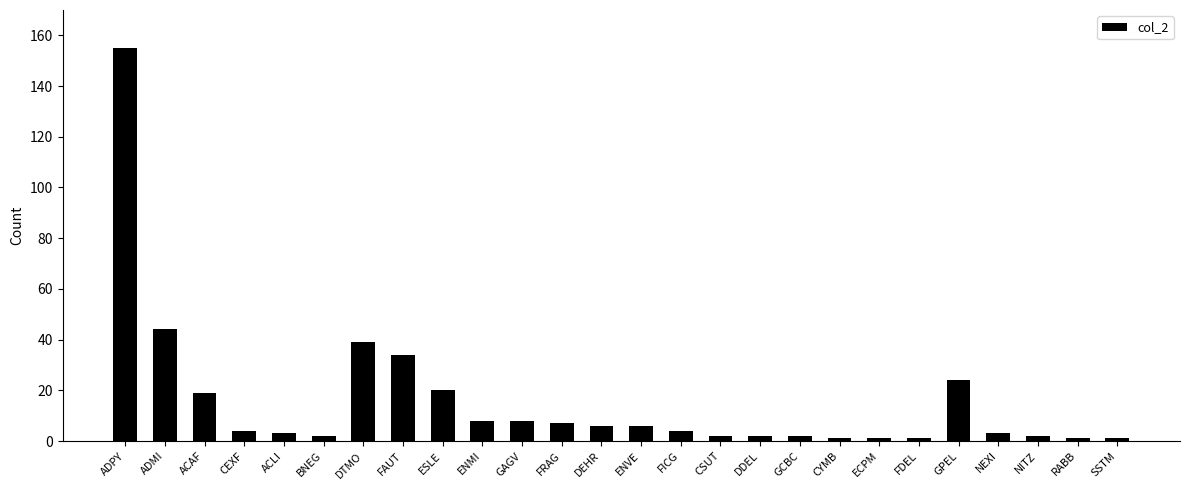

Where does the data first go above 4?

ADPY